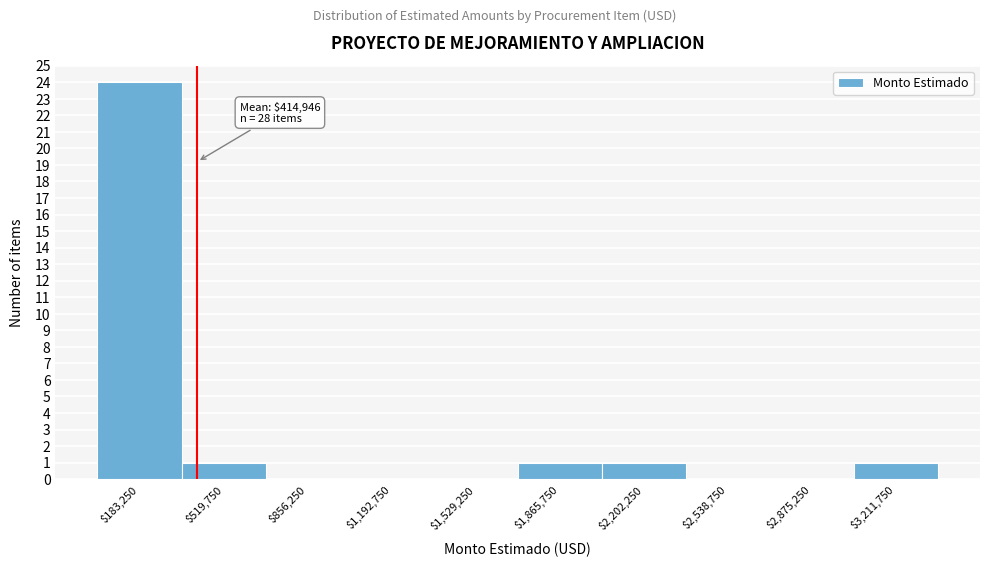

Which range on the x-axis has the tallest bar?

0 to 350000